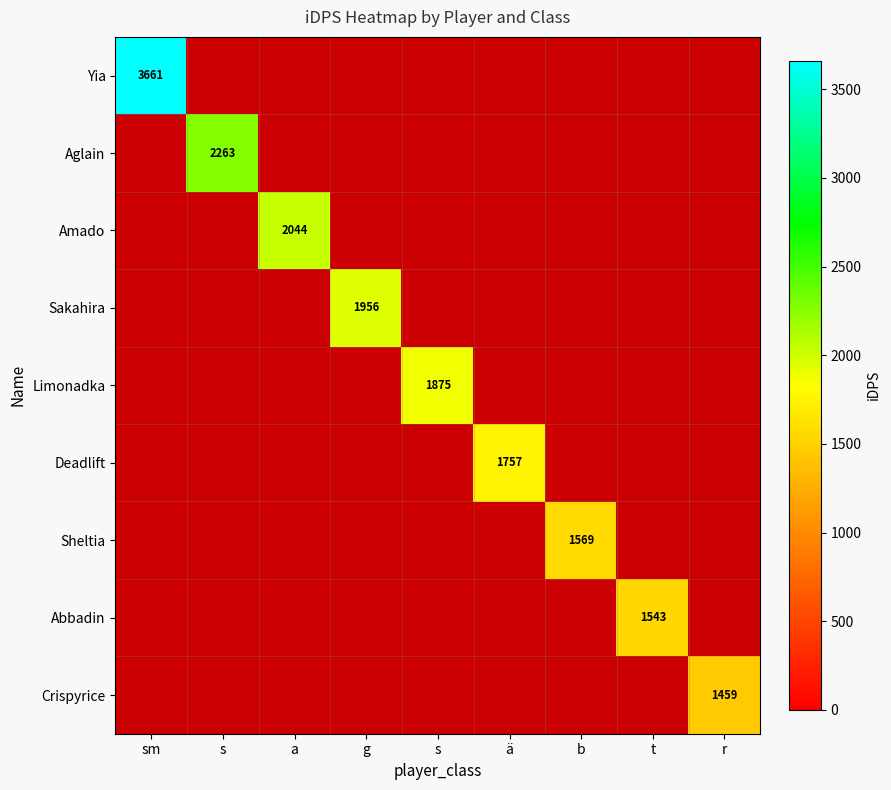

The Deadlift series shows 0.0 at s. True or false?

True